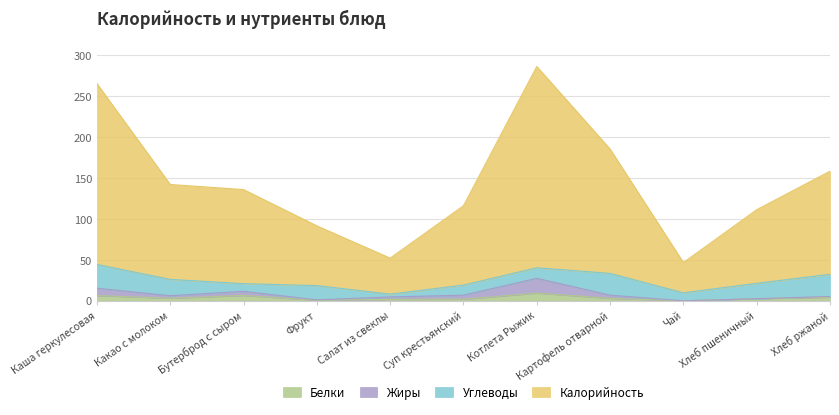

True or false: Калорийность and Жиры cross at least once.

False